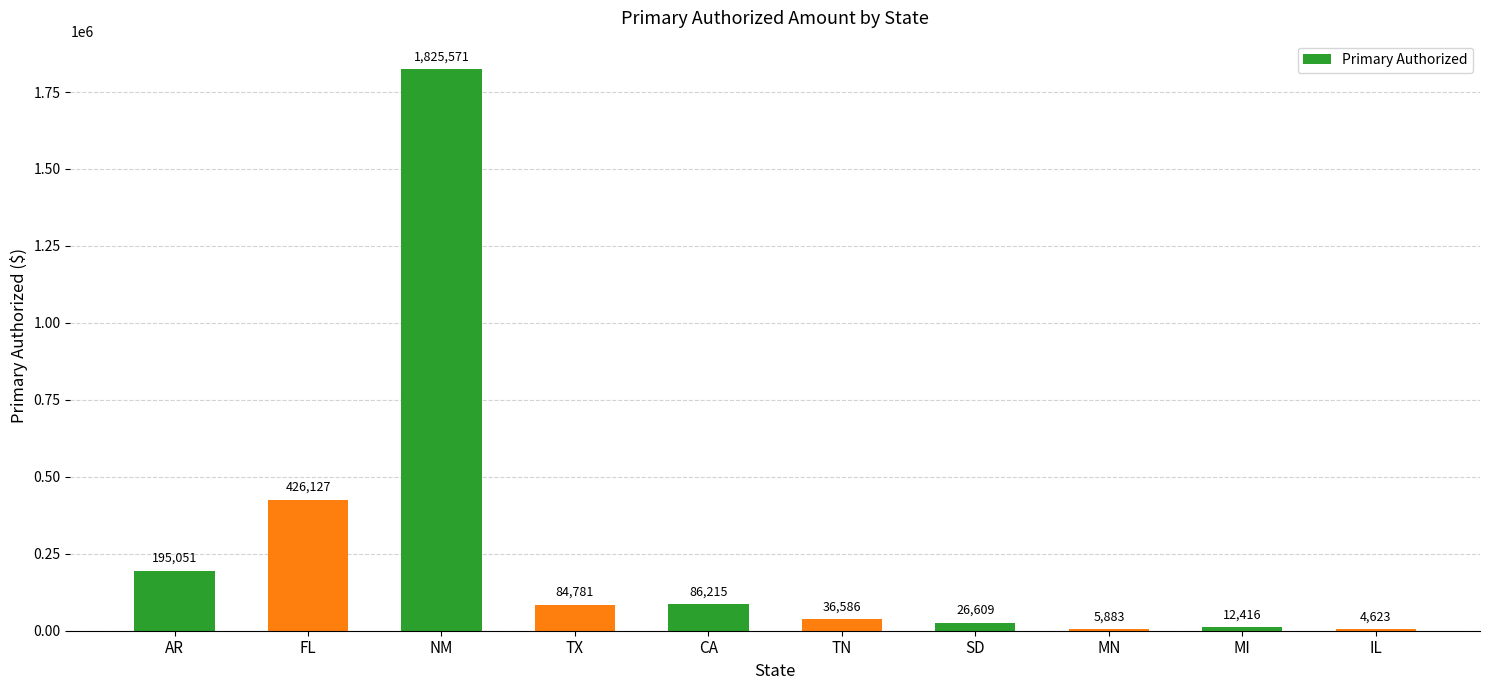

What is the ratio of the value at FL to the value at CA?

4.9